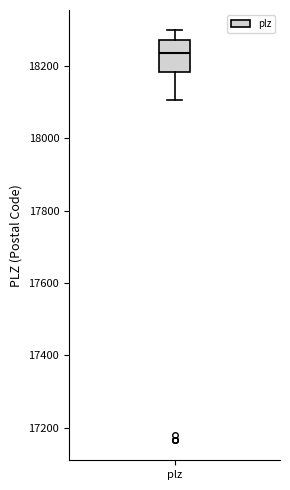

Read this box plot against the y-axis: the position of the median line, the range covered by the box, and the ends of both whiskers. The values are not printed on the chart, so give them approximately, as read against the axis.

median 18240, box 18180 to 18280, whiskers 18100 to 18300